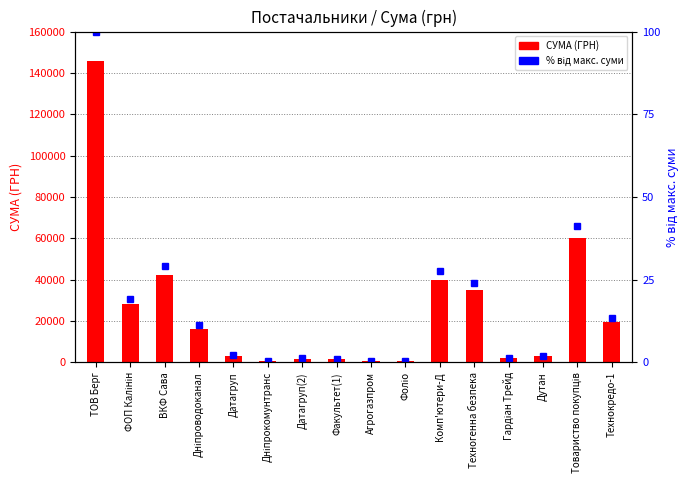

Reading left to right, what are all the values shown in this chart?

СУМА (ГРН): 145693.0	28000.0	42319.9	16281.8	3094.3	387.3	1737.0	1414.4	585.8	716.0	40000.0	35000.0	1920.0	2796.0	59972.0	19593.0
% від макс. суми: 100.0	19.2	29.0	11.2	2.1	0.3	1.2	1.0	0.4	0.5	27.5	24.0	1.3	1.9	41.2	13.4